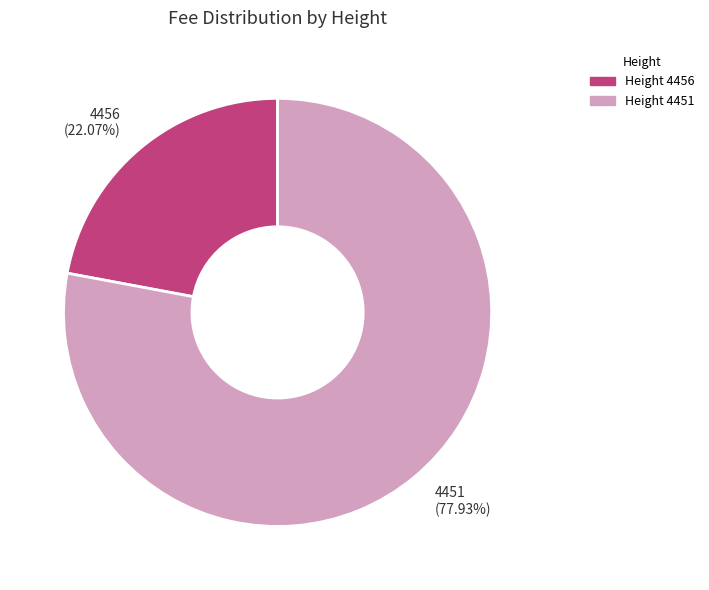

How many segments does this pie chart have?

2